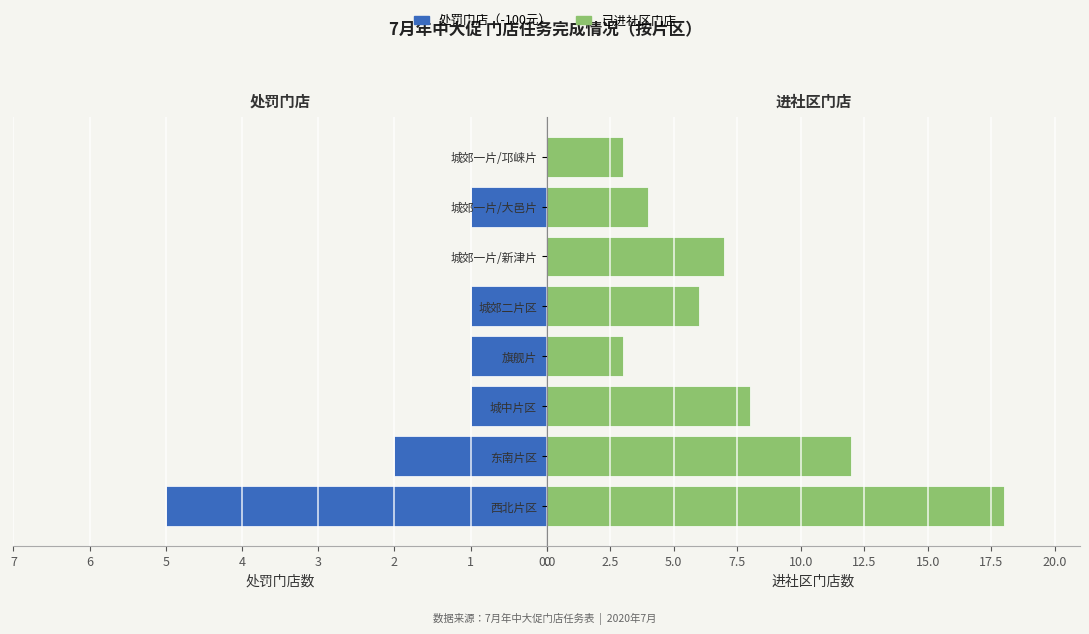

What is the maximum value for 处罚门店?

5